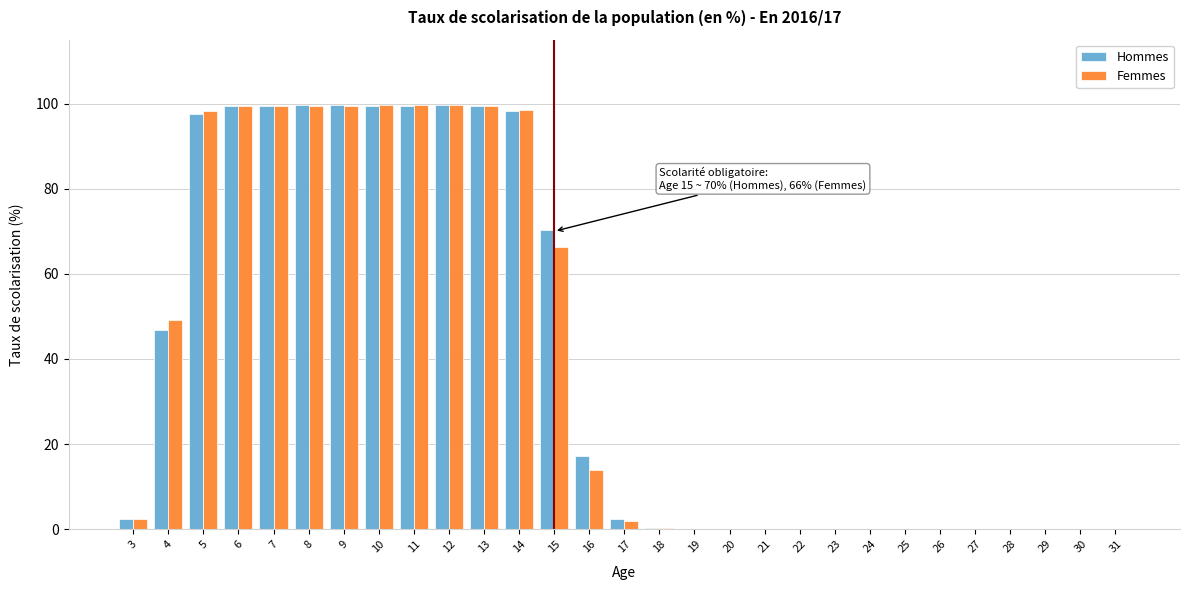

What is the sum of all Hommes values?

1131.2